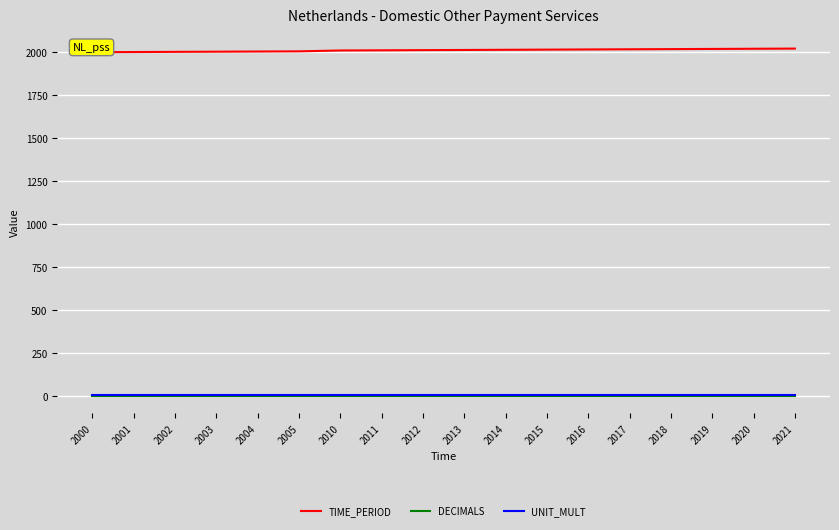

How many lines are shown in the chart?

3